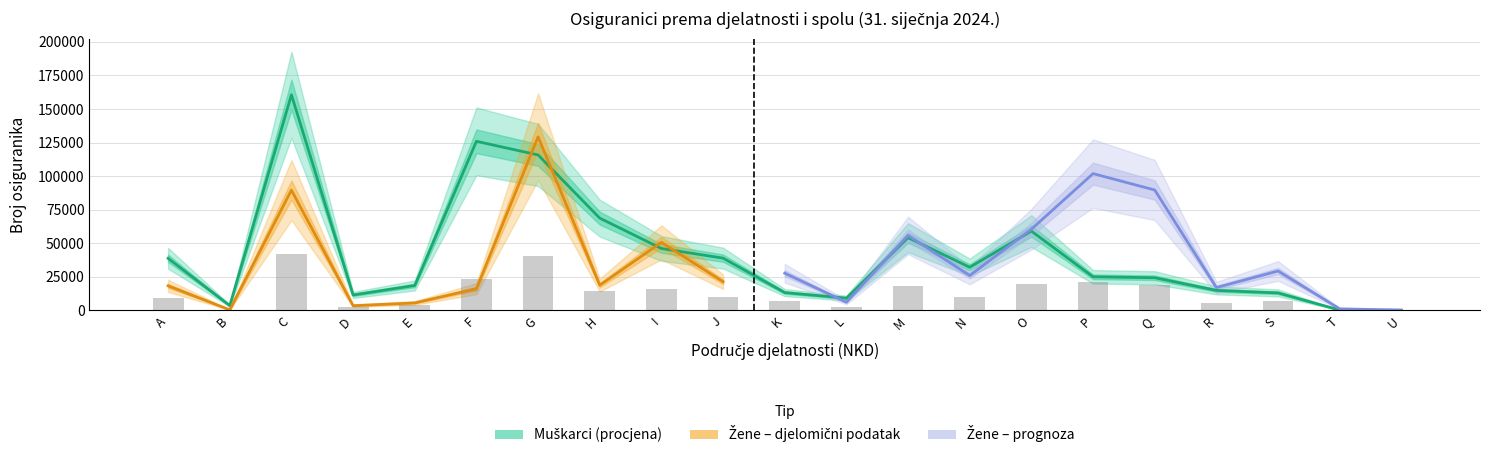

The chart shows a value of 23817 at J. True or false?

False